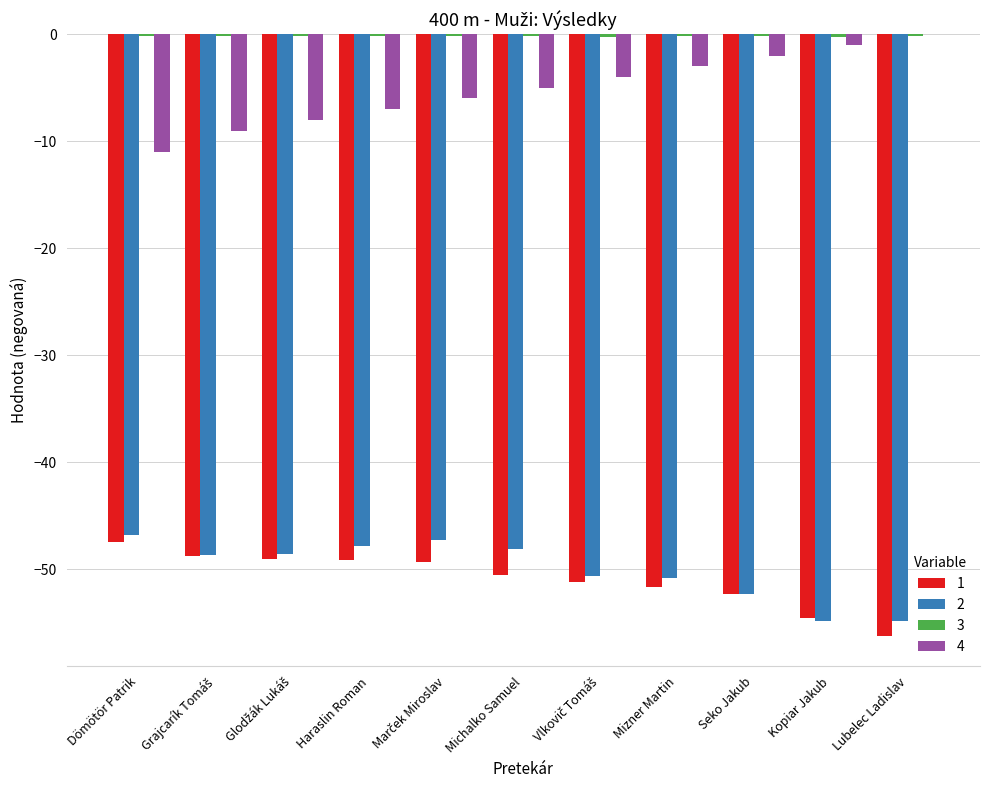

Are the bars grouped side by side (vs. stacked)?

Yes